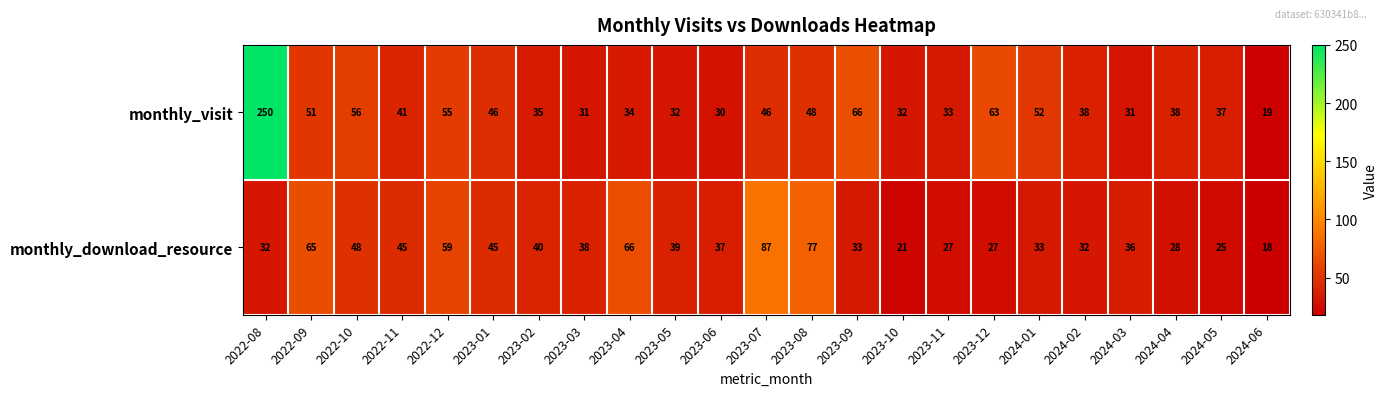

Between 2022-12 and 2024-03, which series saw the biggest shift?

monthly_visit